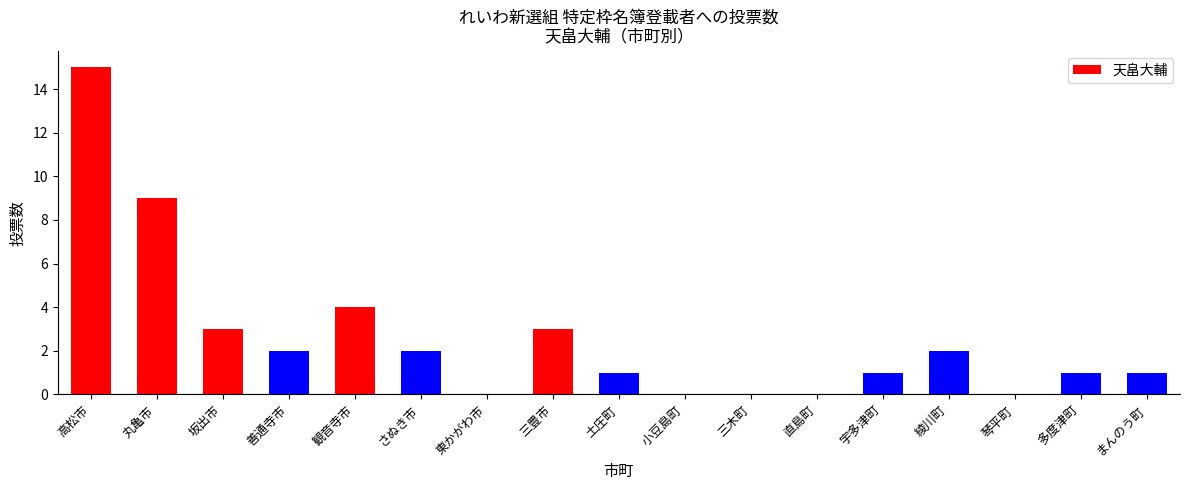

Approximately how many times larger is the value at 坂出市 compared to 土庄町?

3.0